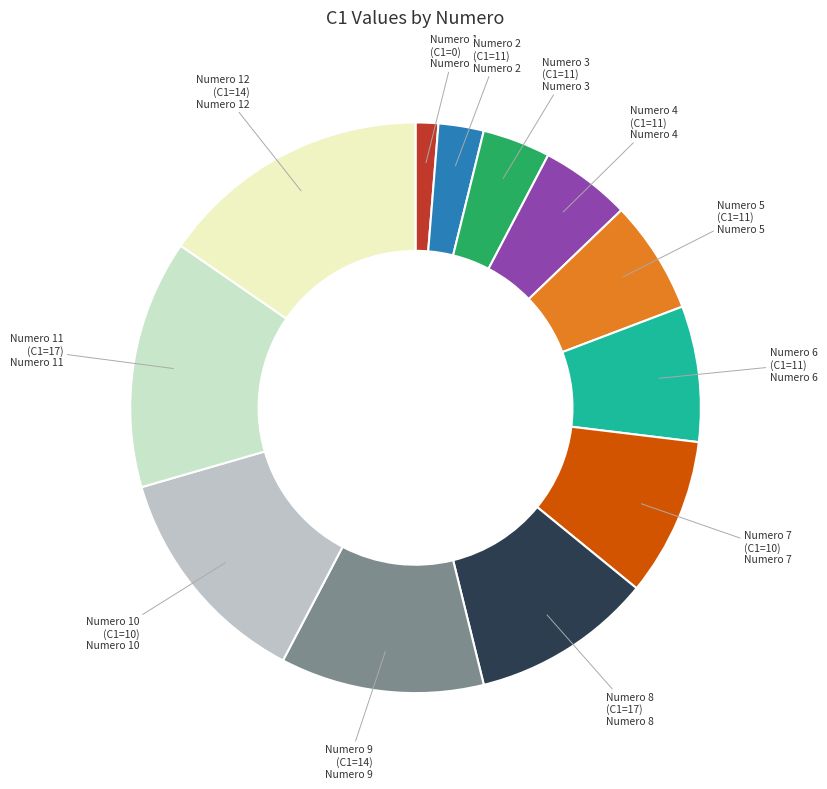

How many segments does this pie chart have?

12